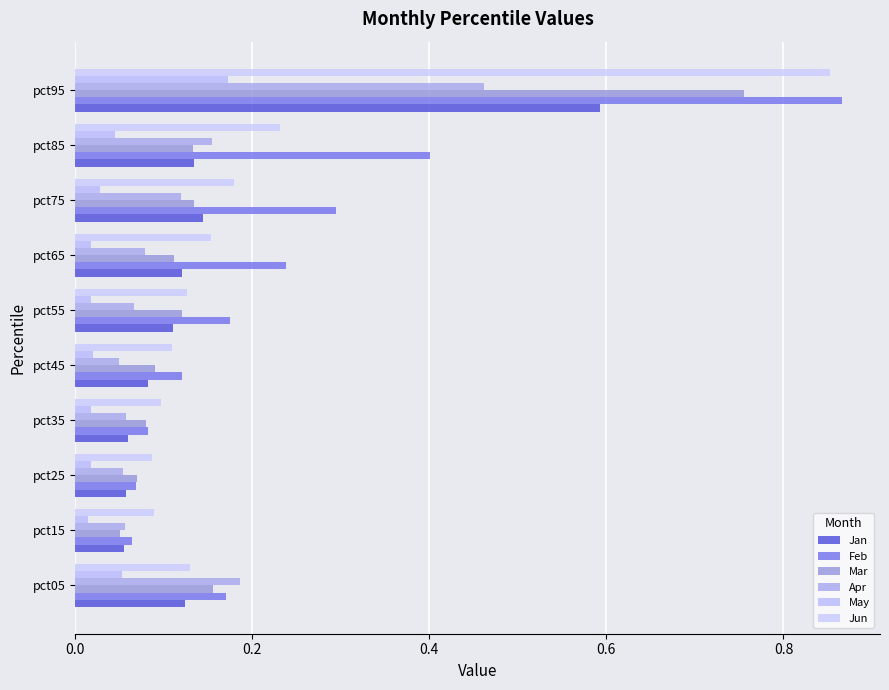

How many series are shown in this chart?

6